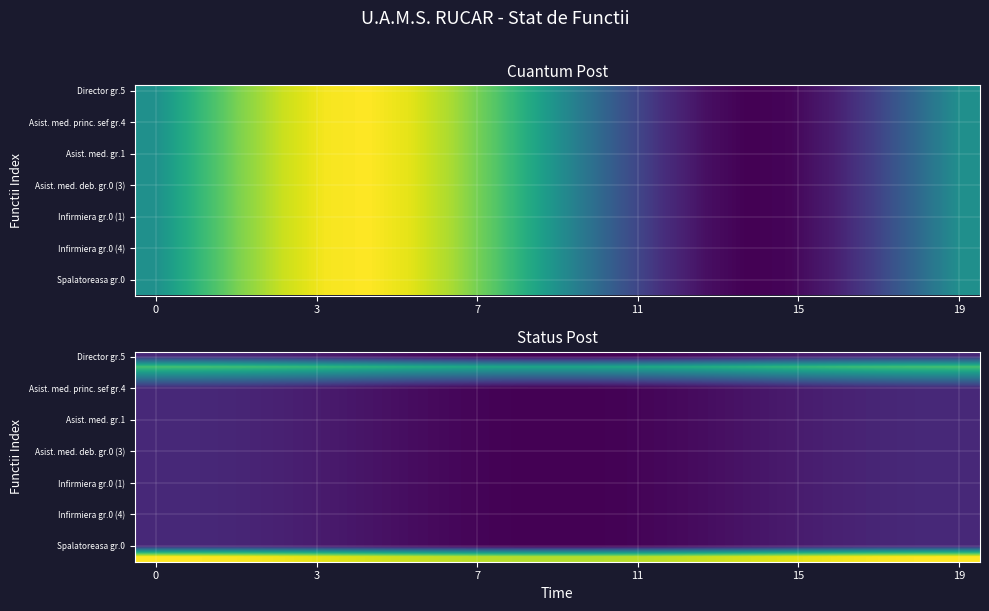

Which label corresponds to the smallest value in the chart?

9